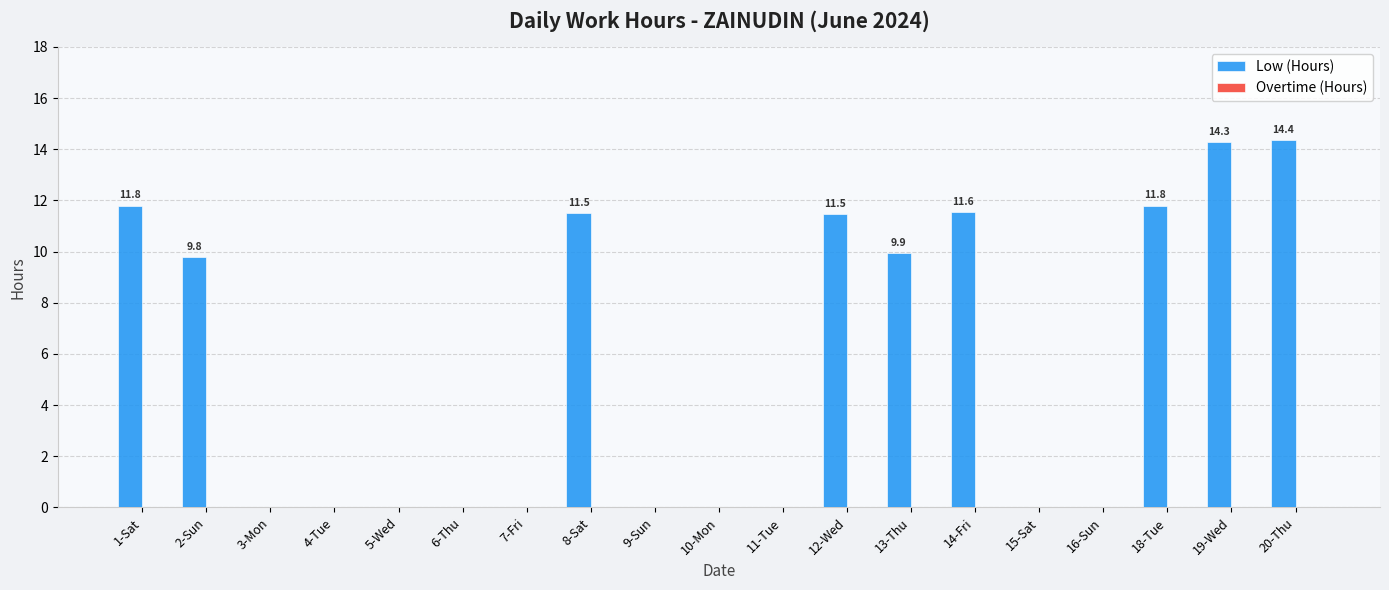

What is the sum of the values at 20-Thu and 5-Wed?

14.4